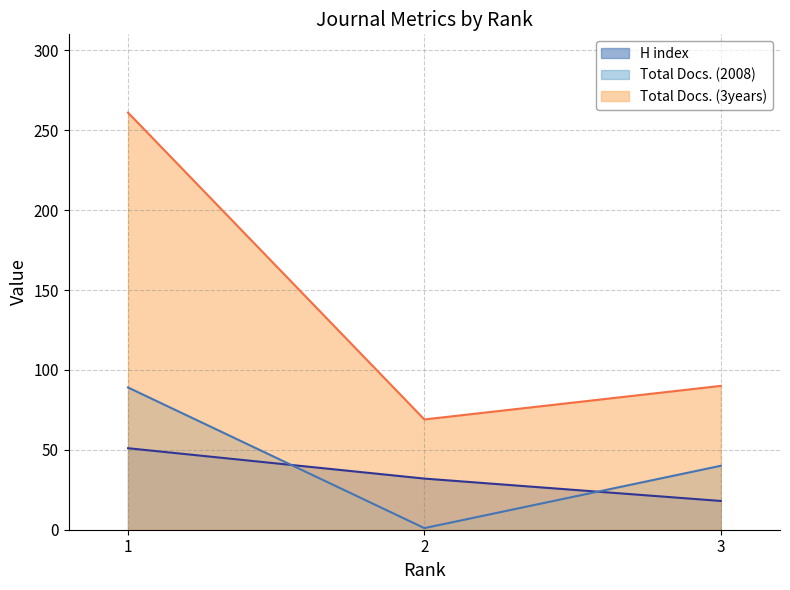

At which label does Total Docs. (2008) reach its minimum?

2